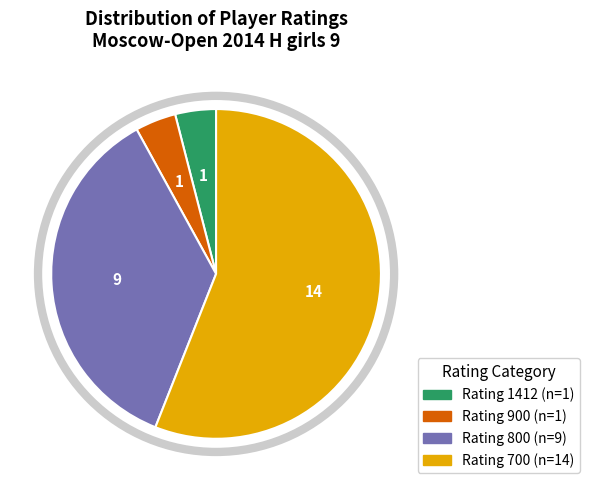

Does any single category account for the majority?

Yes